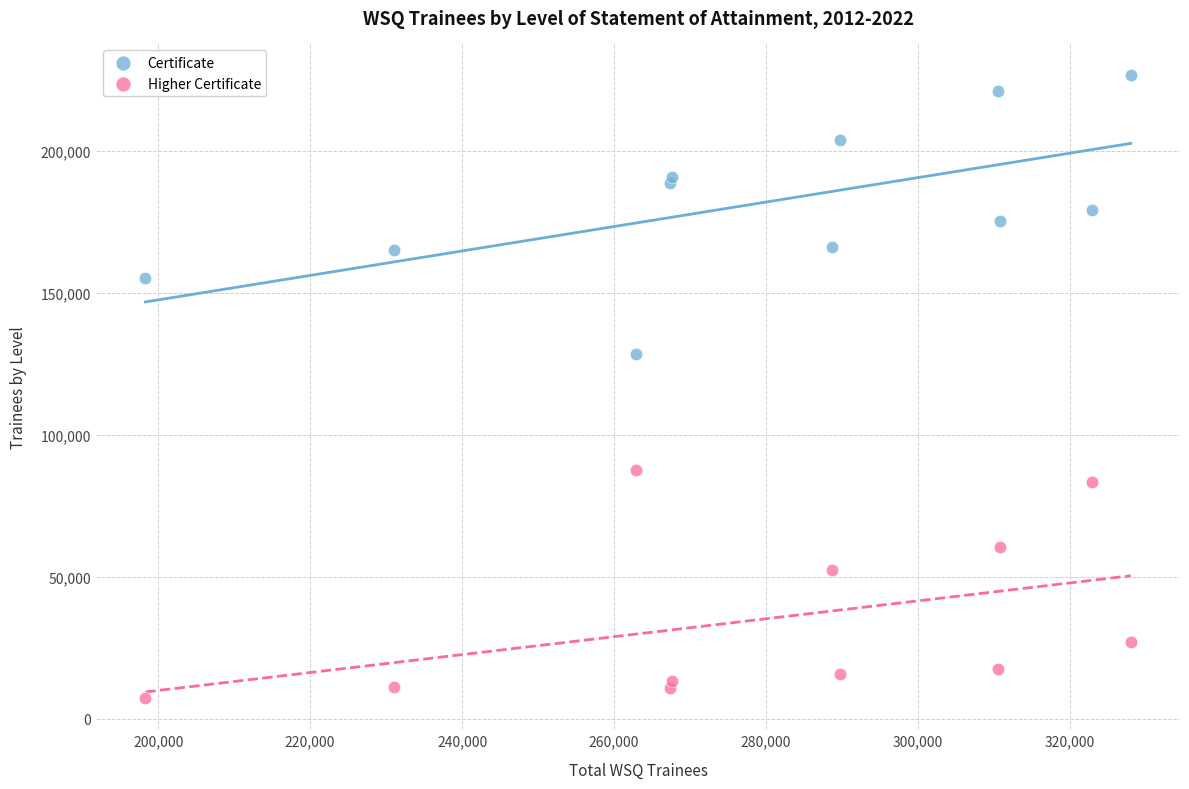

Which series has the largest Y range (max minus min)?

Certificate